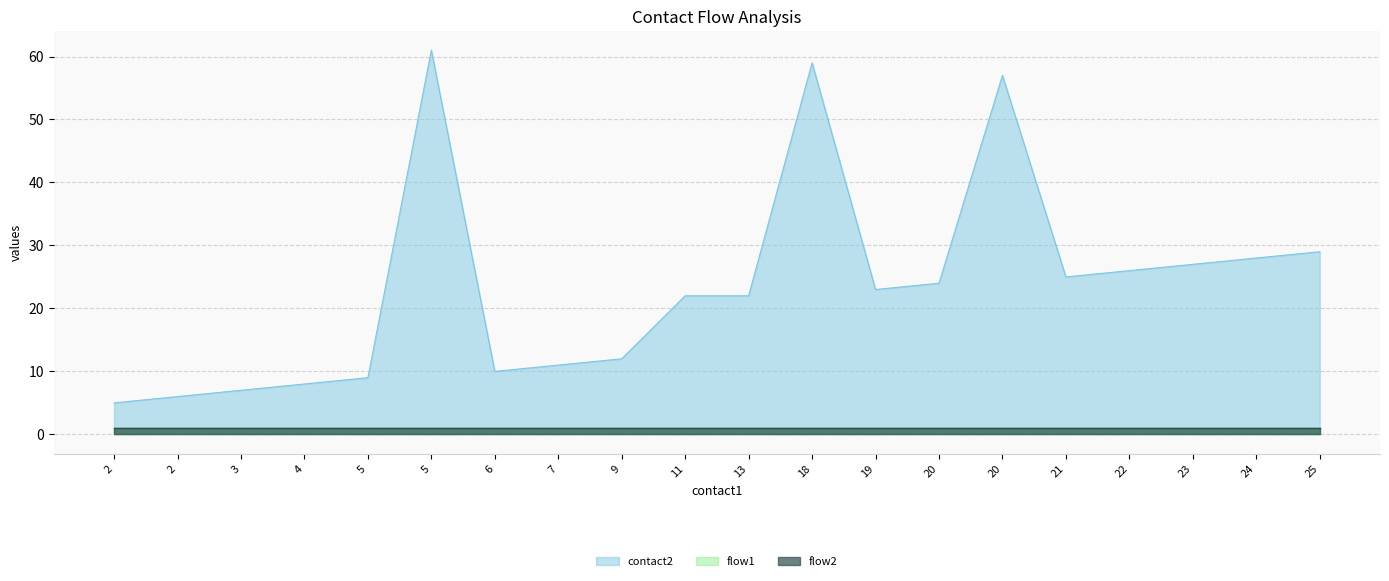

At which category is the sum across all series the highest?

5